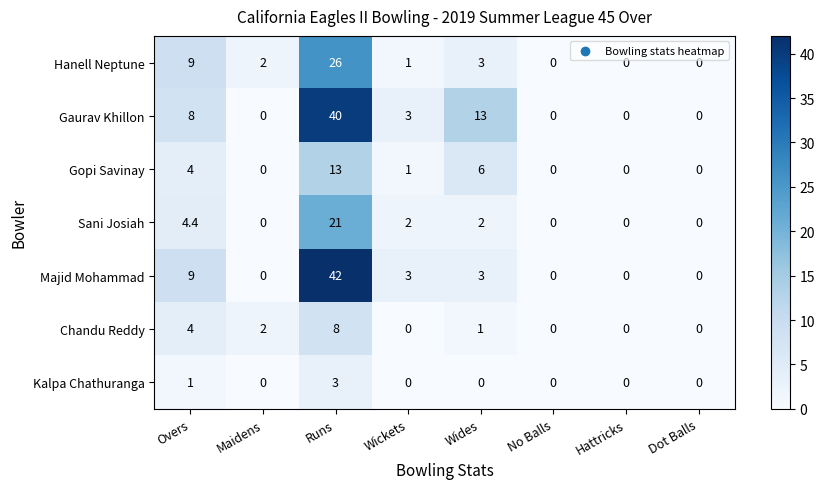

How many data points does each series have?

8